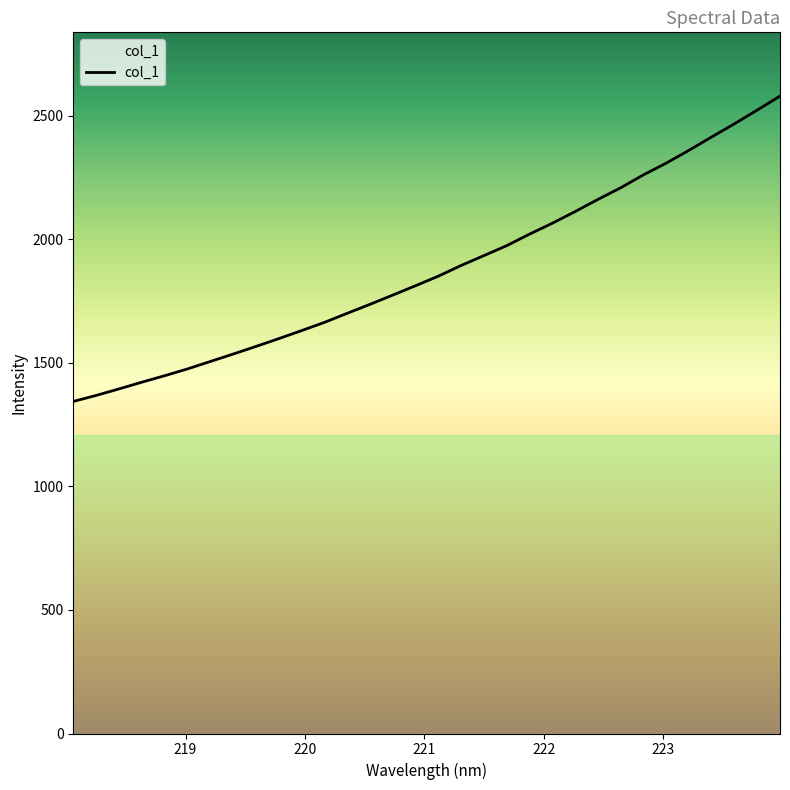

Is this an area chart (filled region under the line)?

No